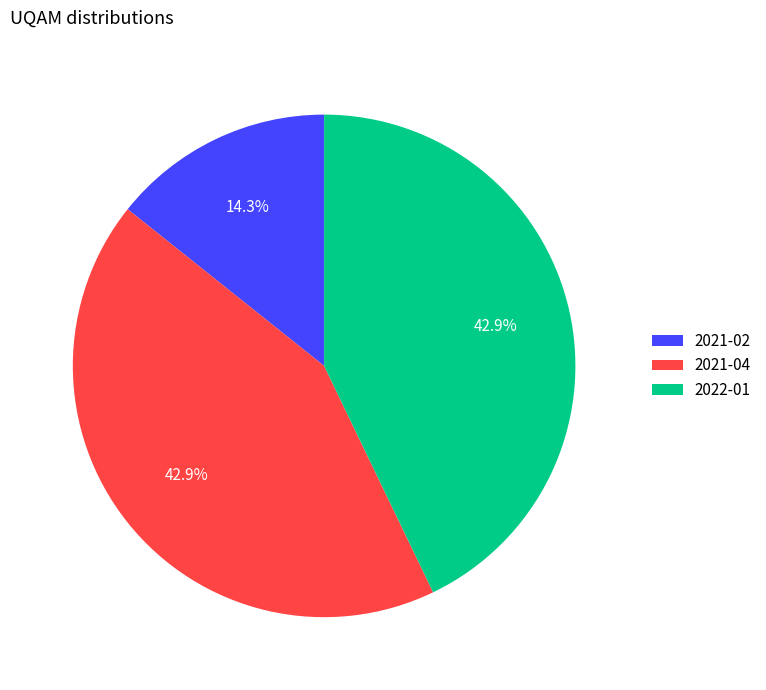

What portion of the pie excludes 2022-01?

57.1%